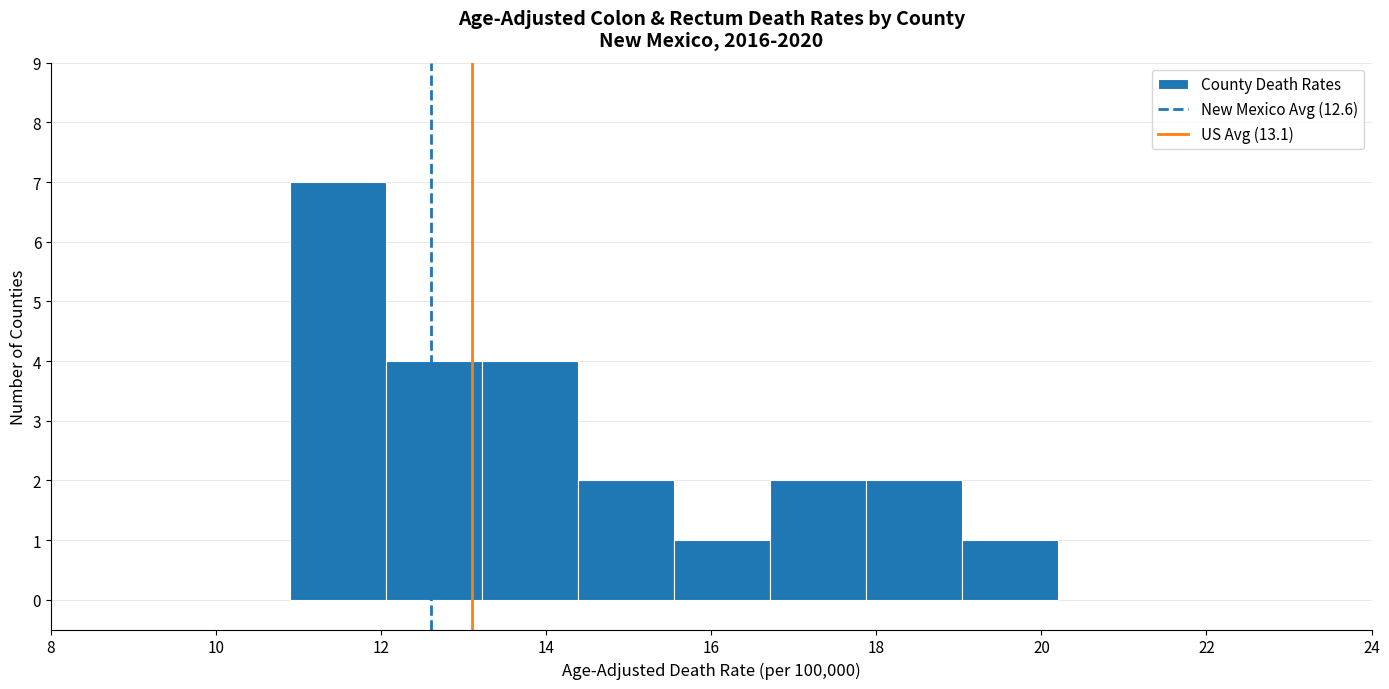

What is the height of the bar covering 14.4 to 15.6 on the x-axis? Neither the bar edges nor the heights are printed on the chart, so give them approximately, as read against the axes.

2